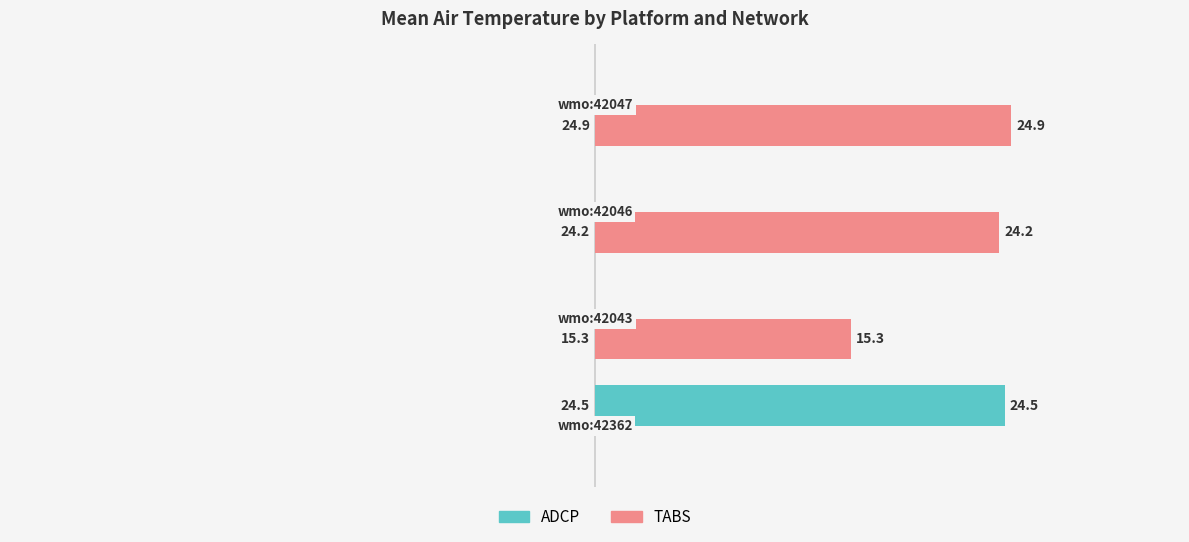

What is the highest value of the TABS series?

24.9